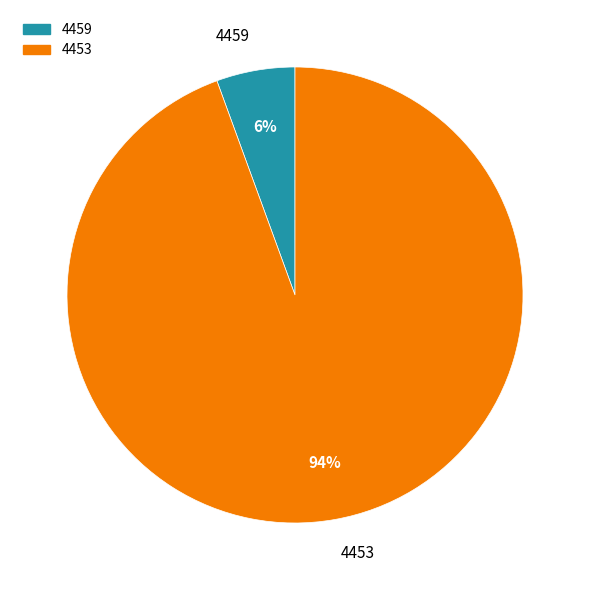

Is it true that 4453 is 99% of the pie?

False